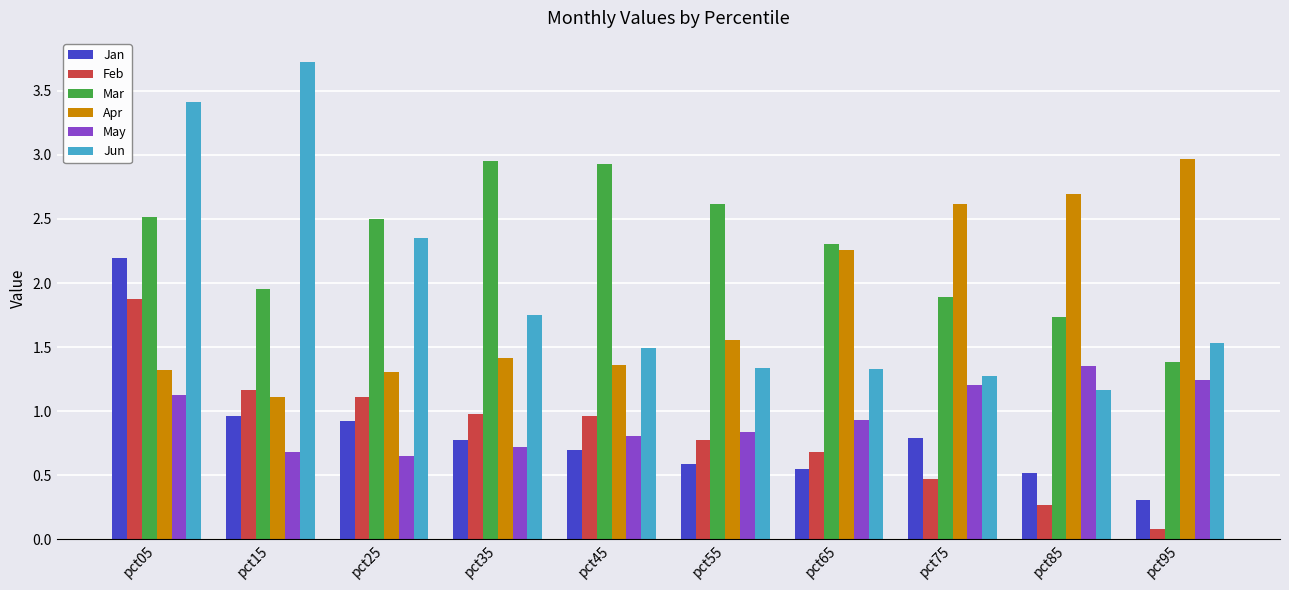

The Feb series shows 1.6 at pct35. True or false?

False